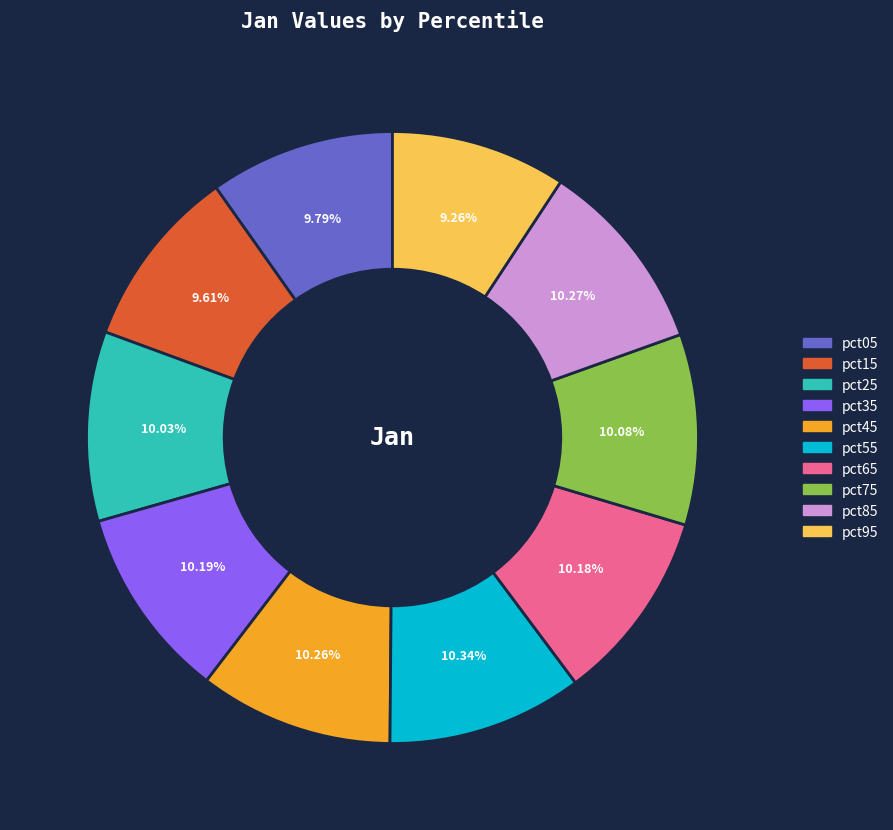

Approximately how many times larger is the value at pct95 compared to pct65?

0.9